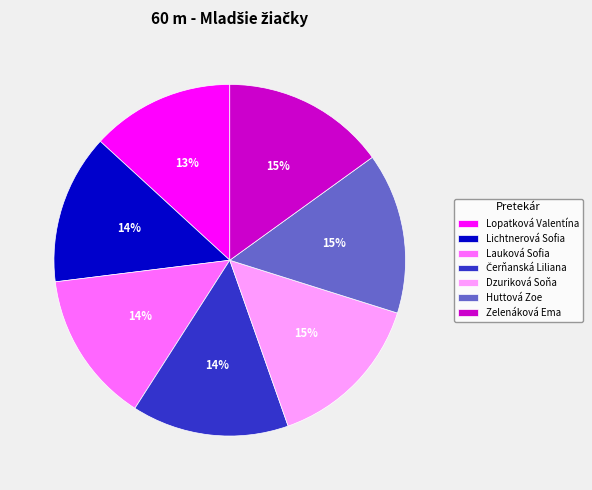

To the nearest percent, what is the combined percentage of Lichtnerová Sofia and Dzuriková Soňa?

29%